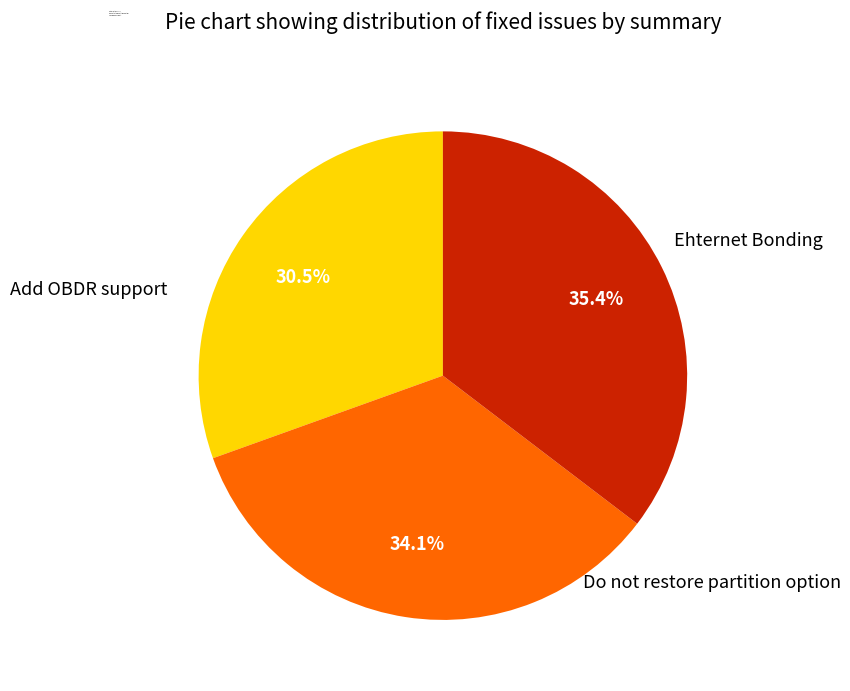

Is Do not restore partition option the majority of the pie?

No